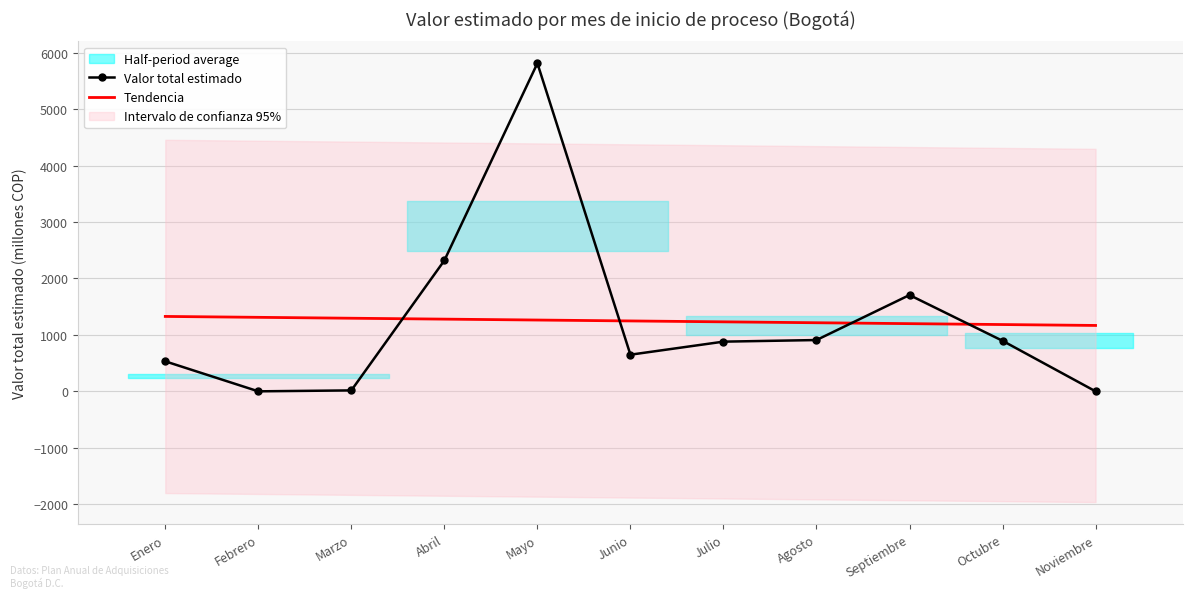

Which series has the largest total across all categories?

Valor total estimado